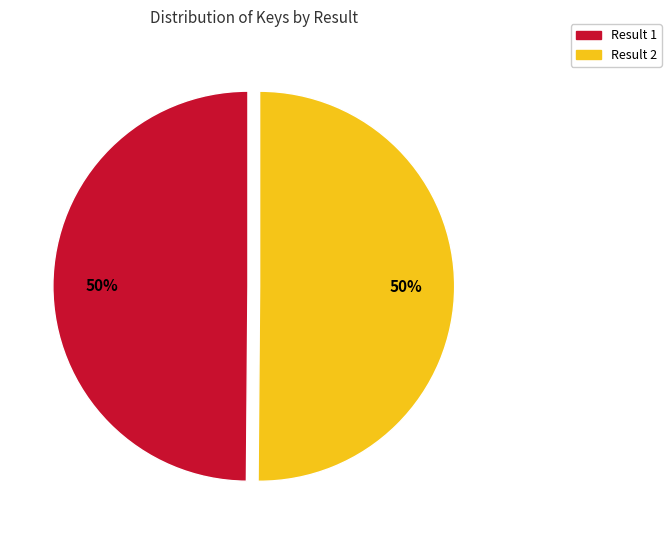

To the nearest percent, what is the average slice percentage?

50%